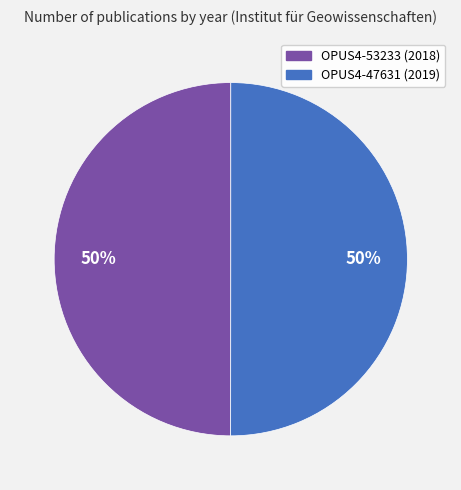

What percentage is the OPUS4-53233 slice, to the nearest percent?

50%